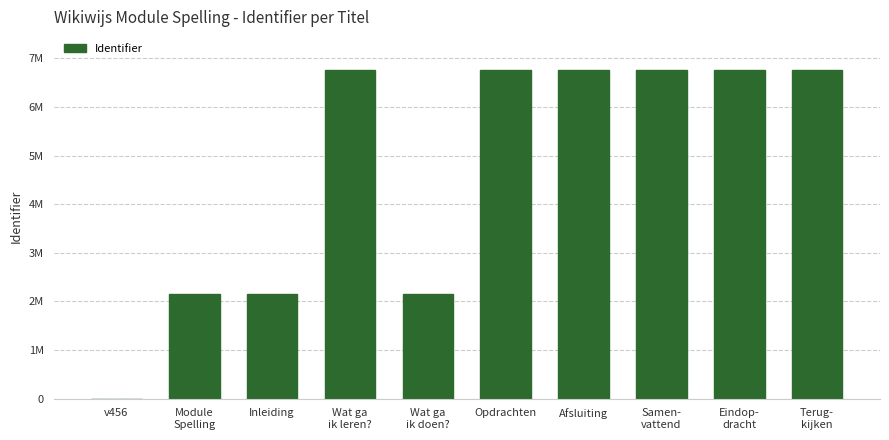

What is the label of the 10th bar from the left?

Terug-
kijken